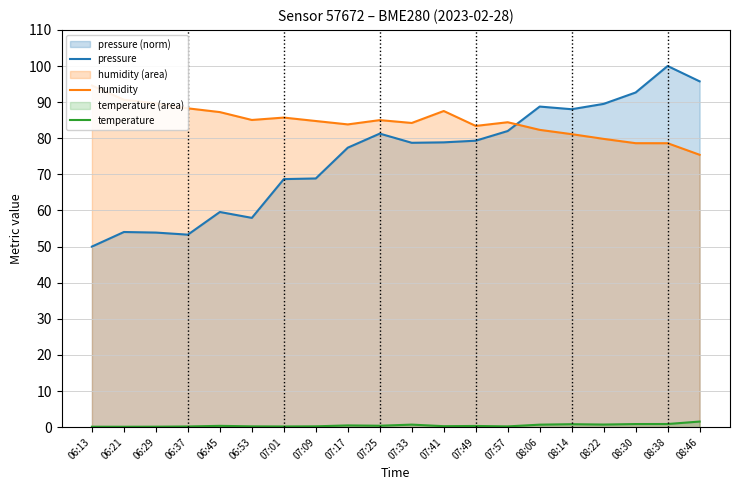

Reading left to right, extract all data points from this chart.

pressure: 50.0	54.0	53.9	53.3	59.6	57.9	68.7	68.9	77.4	81.3	78.7	78.9	79.3	82.0	88.8	88.0	89.5	92.7	100.0	95.8
humidity: 94.6	90.7	89.7	88.3	87.2	85.1	85.7	84.8	83.8	85.0	84.2	87.5	83.4	84.4	82.3	81.1	79.8	78.6	78.6	75.4
temperature: 0.1	0.1	0.1	0.2	0.4	0.2	0.2	0.2	0.5	0.4	0.7	0.3	0.3	0.2	0.7	0.8	0.7	0.9	0.9	1.6